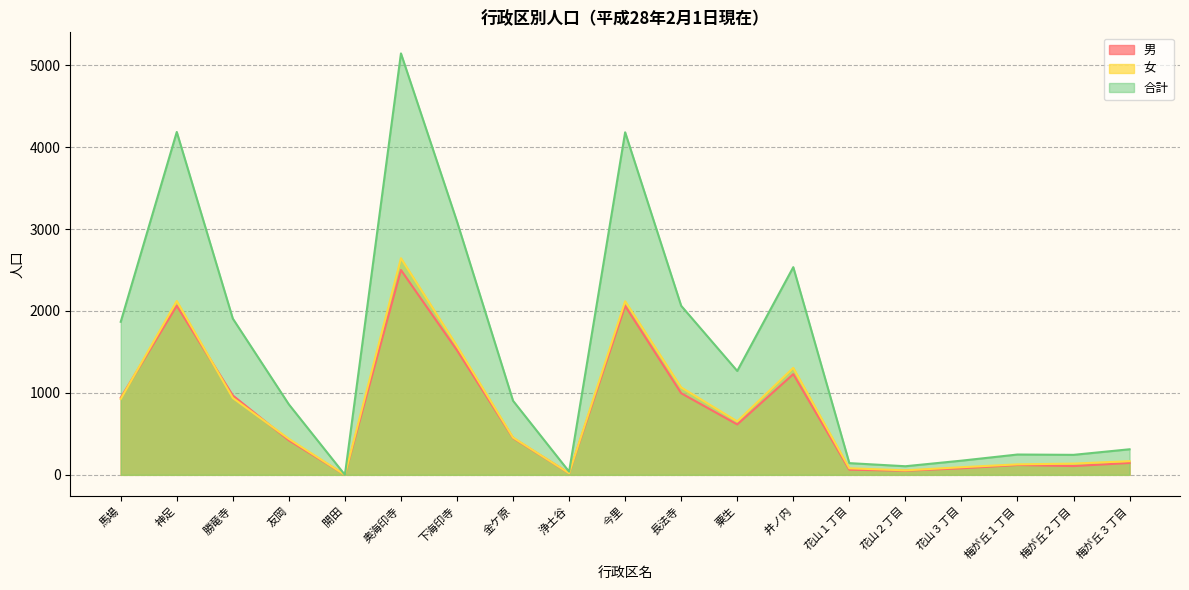

List the series in order of their peak value, highest first.

合計, 女, 男